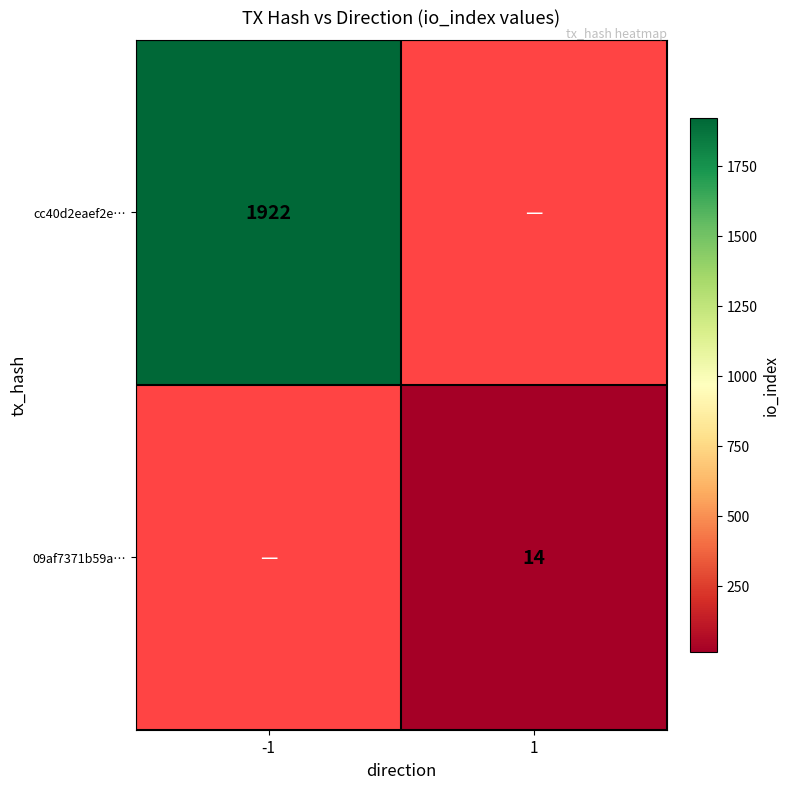

Is the value of 09af7371b59a… at 1 greater than the value of cc40d2eaef2e… at -1?

No